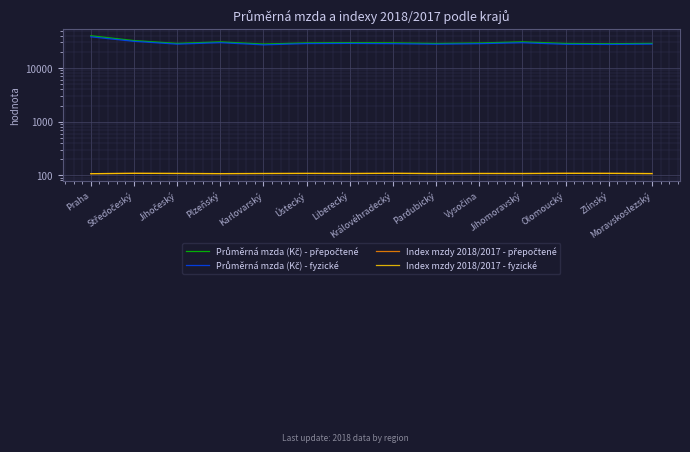

What is the difference between the second highest and minimum values in the Index mzdy 2018/2017 - fyzické series?

1.5